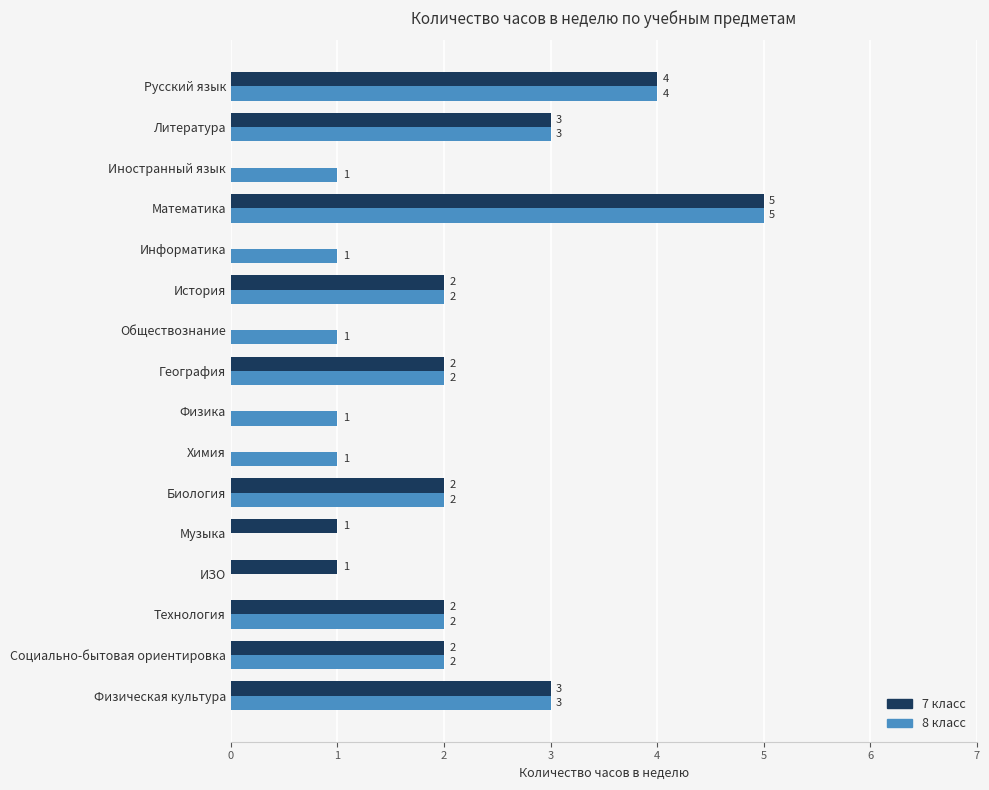

What is the maximum value for 7 класс?

5